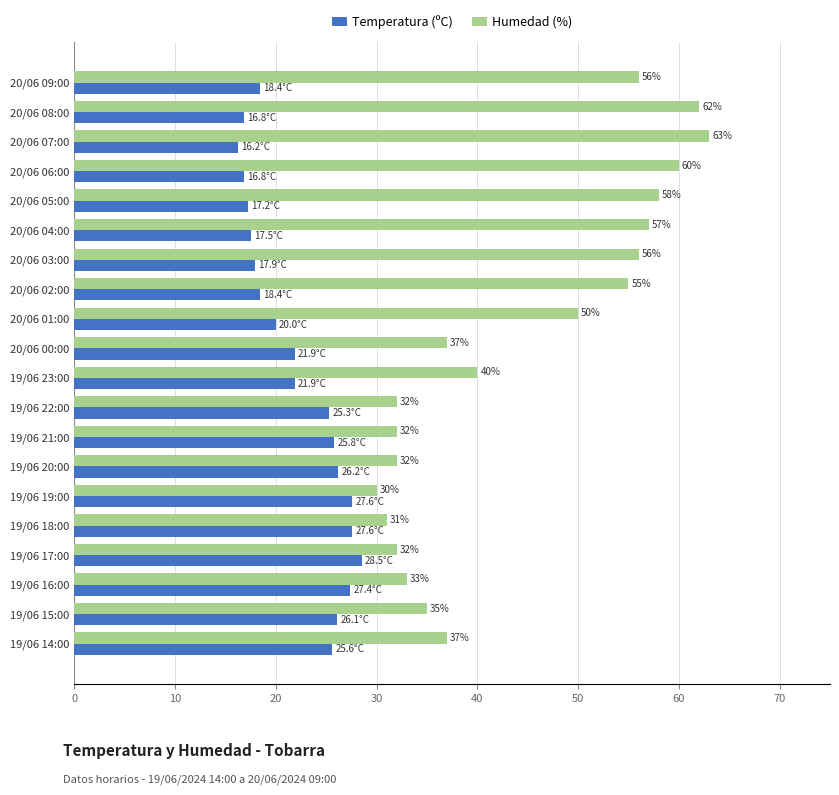

At how many categories does at least one series exceed 28?

20